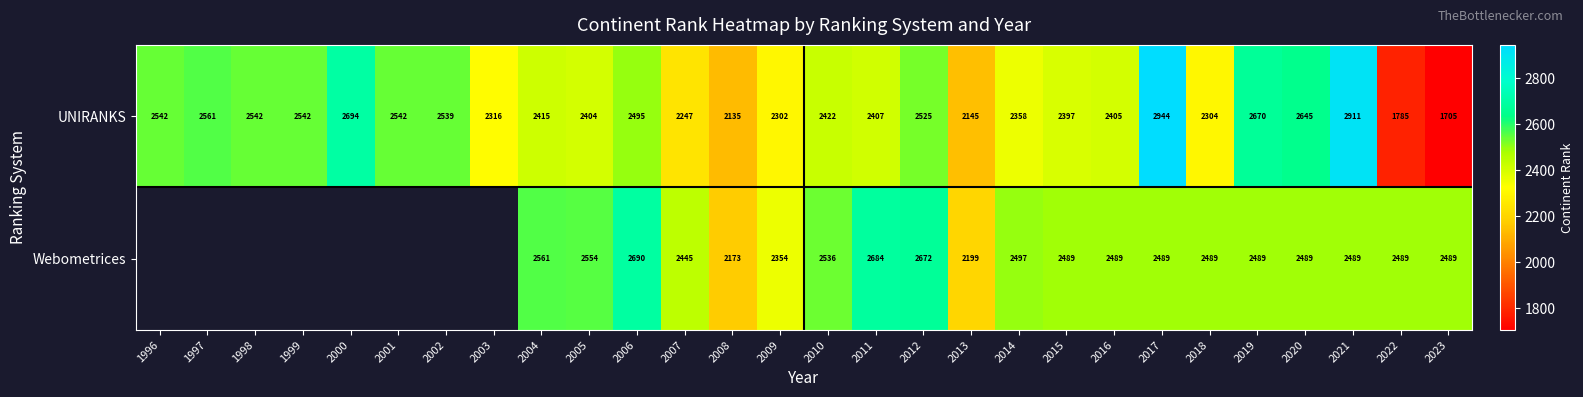

Which category has the highest value across all series?

2017